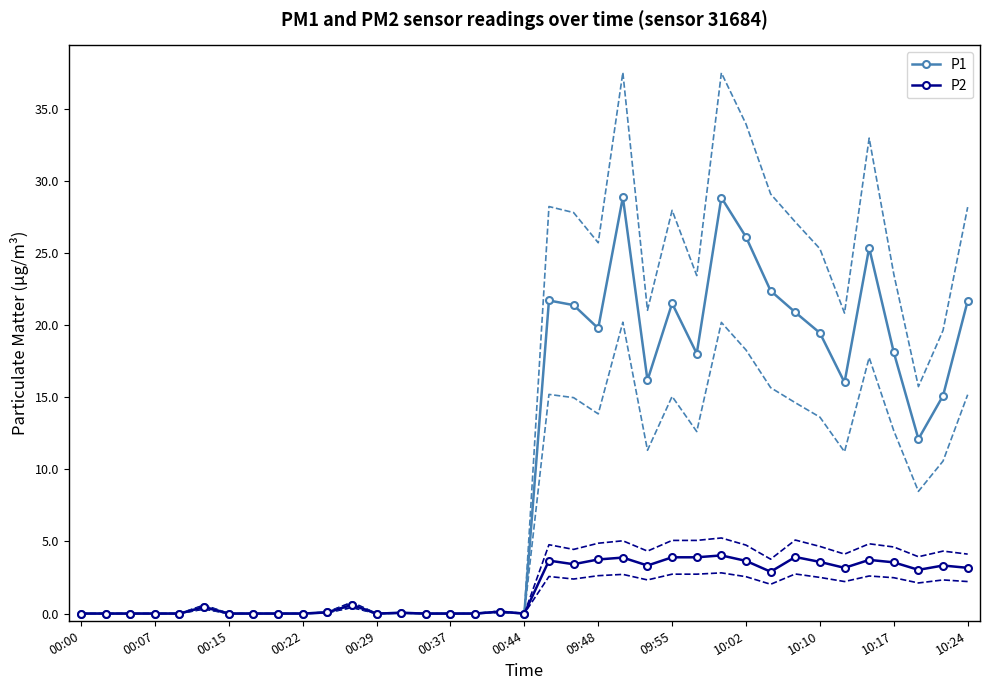

The value of P1 at 35 is 4.2. True or false?

False